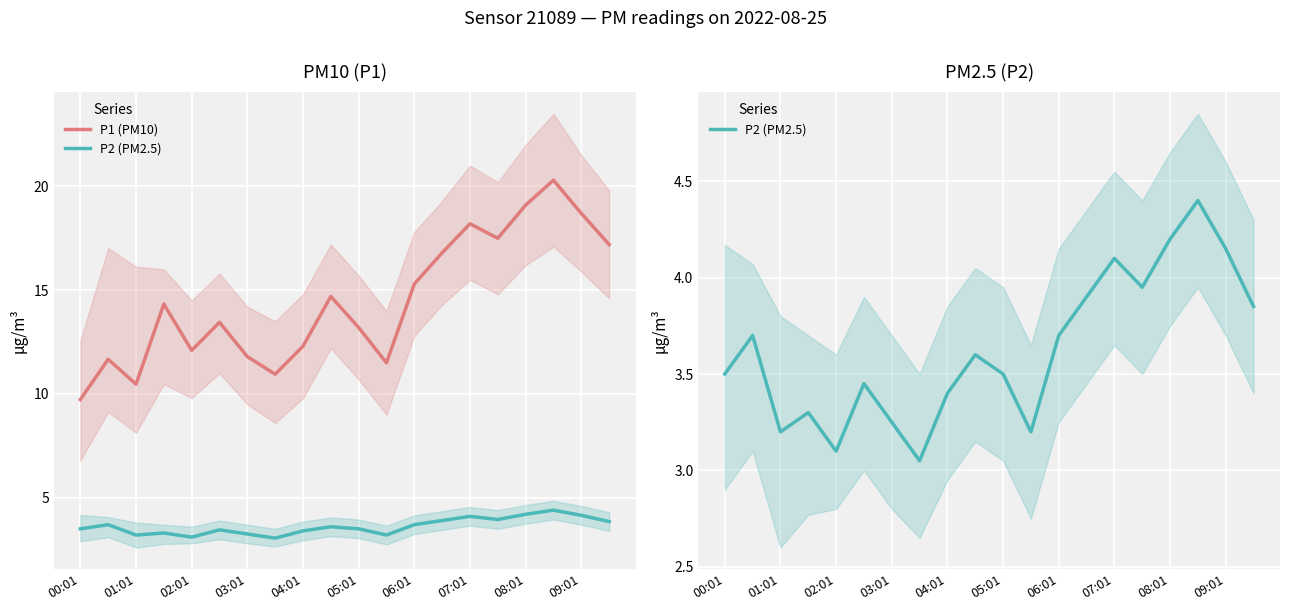

What is the greatest value displayed?

20.3